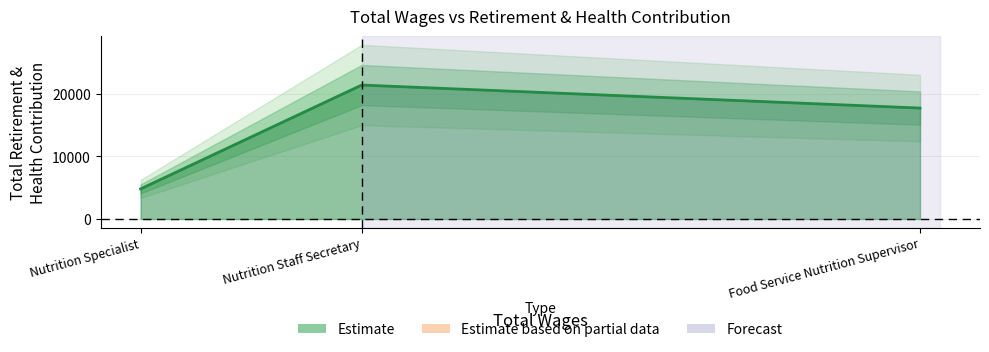

How many values are below 17745?

1